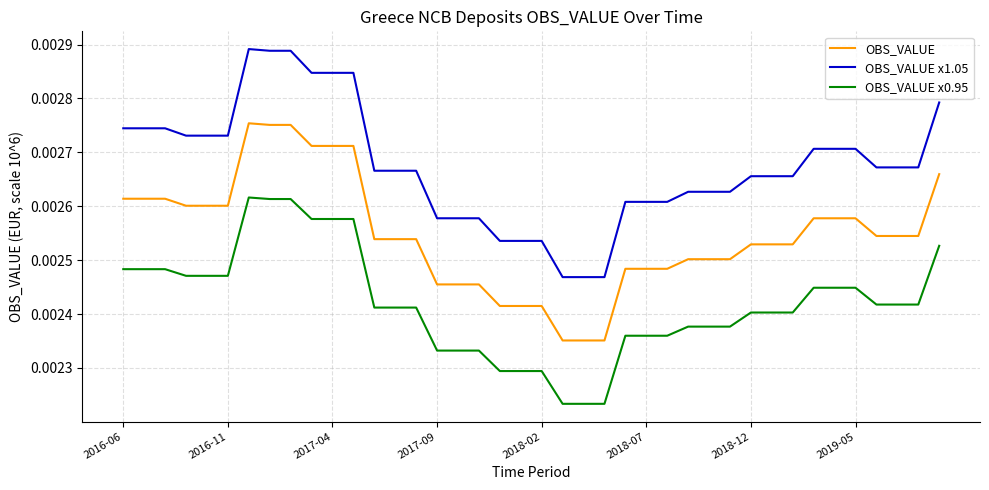

List the series in order of their overall mean, lowest first.

OBS_VALUE x0.95, OBS_VALUE, OBS_VALUE x1.05